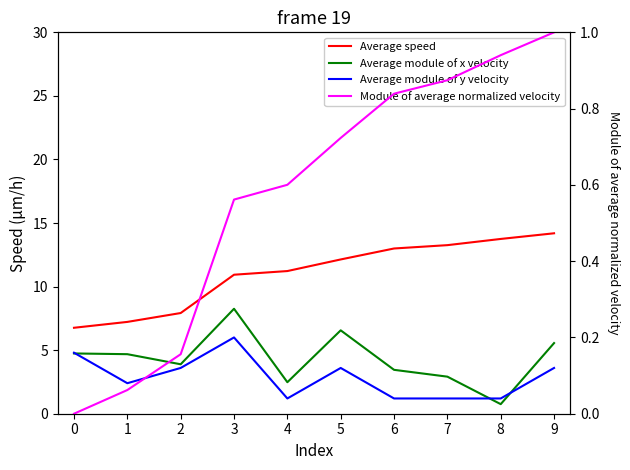

Which series has the largest total across all categories?

Average speed